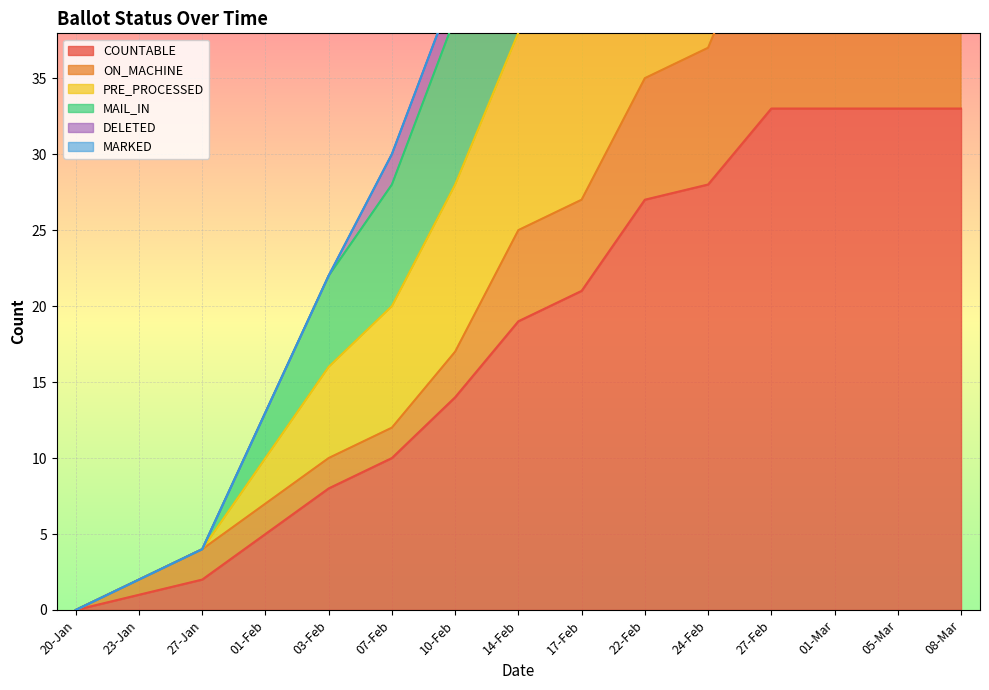

Which category has the highest value across all series?

27-Feb